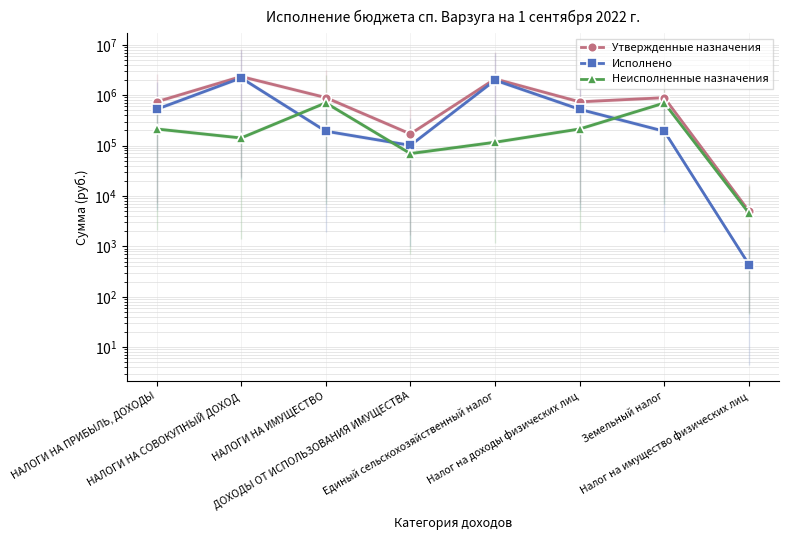

How many interior local valleys does the Утвержденные назначения series have?

2